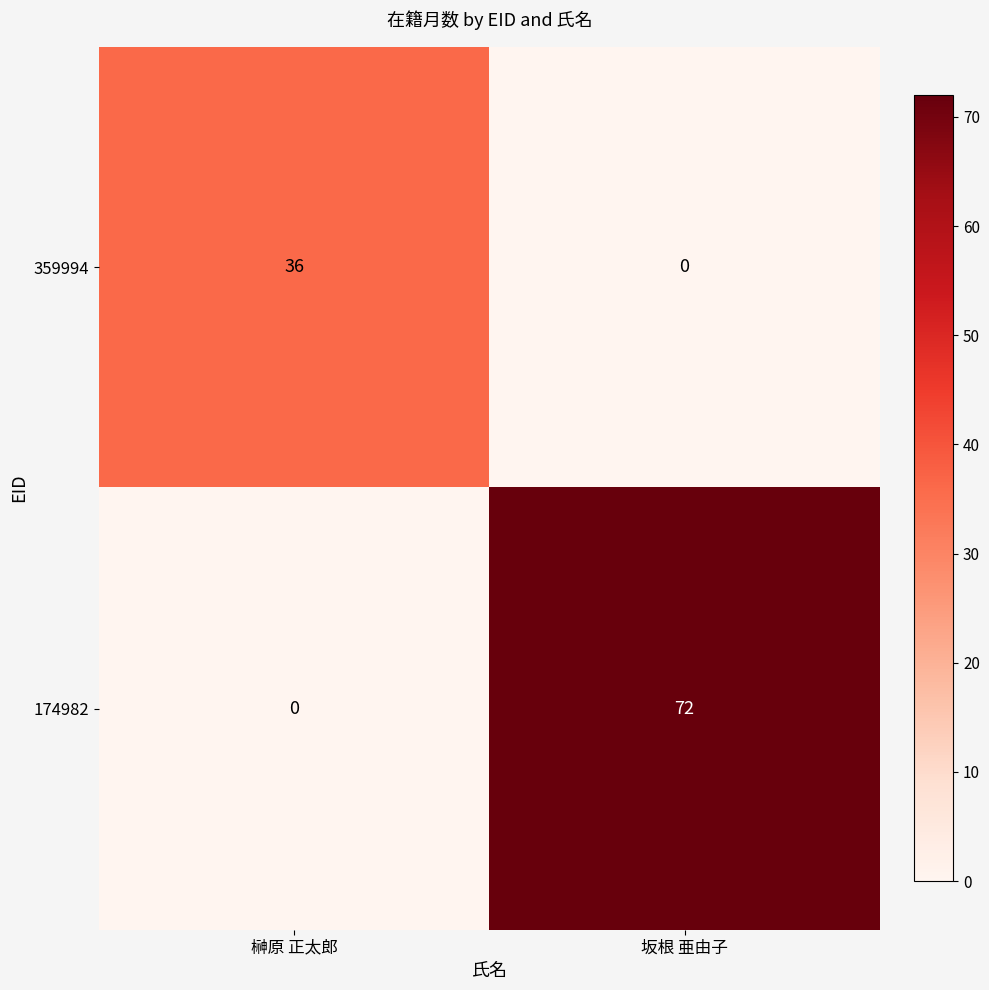

How many values in the 359994 series are below 36?

1